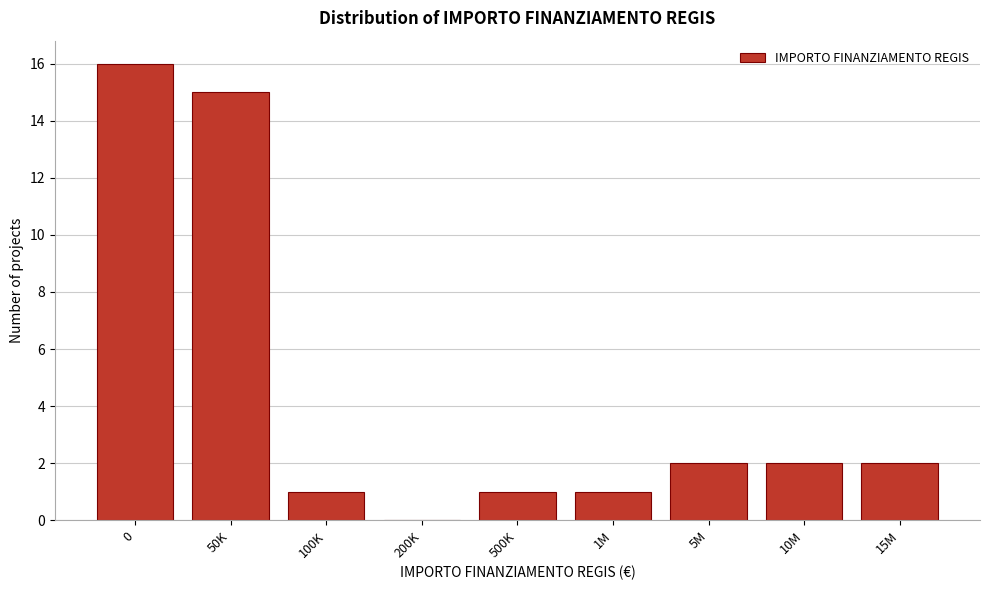

Reading left to right, what are all the values shown in this chart?

0=16	50K=15	100K=1	200K=0	500K=1	1M=1	5M=2	10M=2	15M=2